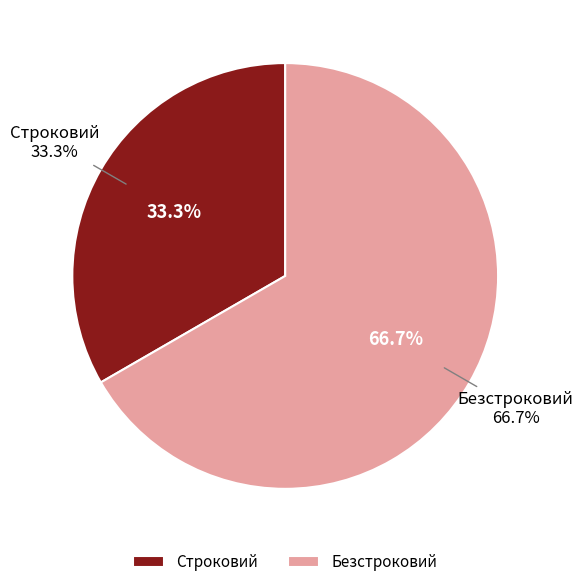

To the nearest percent, what percentage of the pie is Безстроковий?

67%